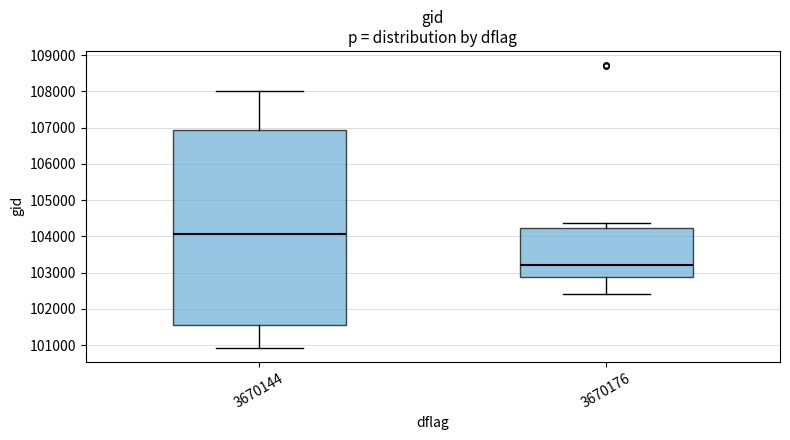

Comparing the boxes themselves (not the whiskers), which one is the tallest?

3670144